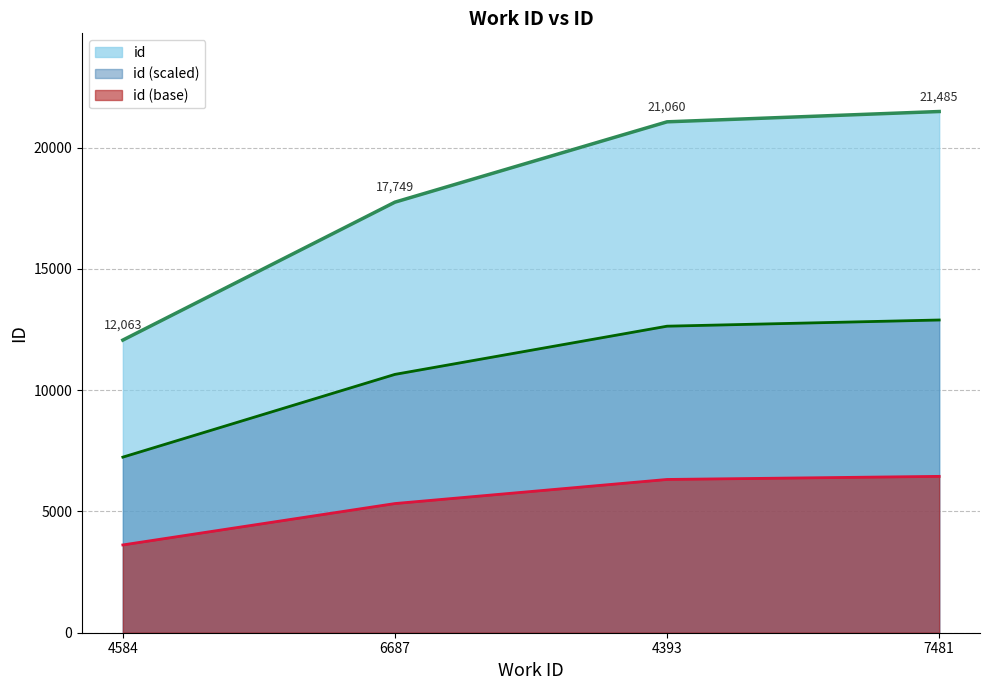

Count the number of values greater than 21060.

1